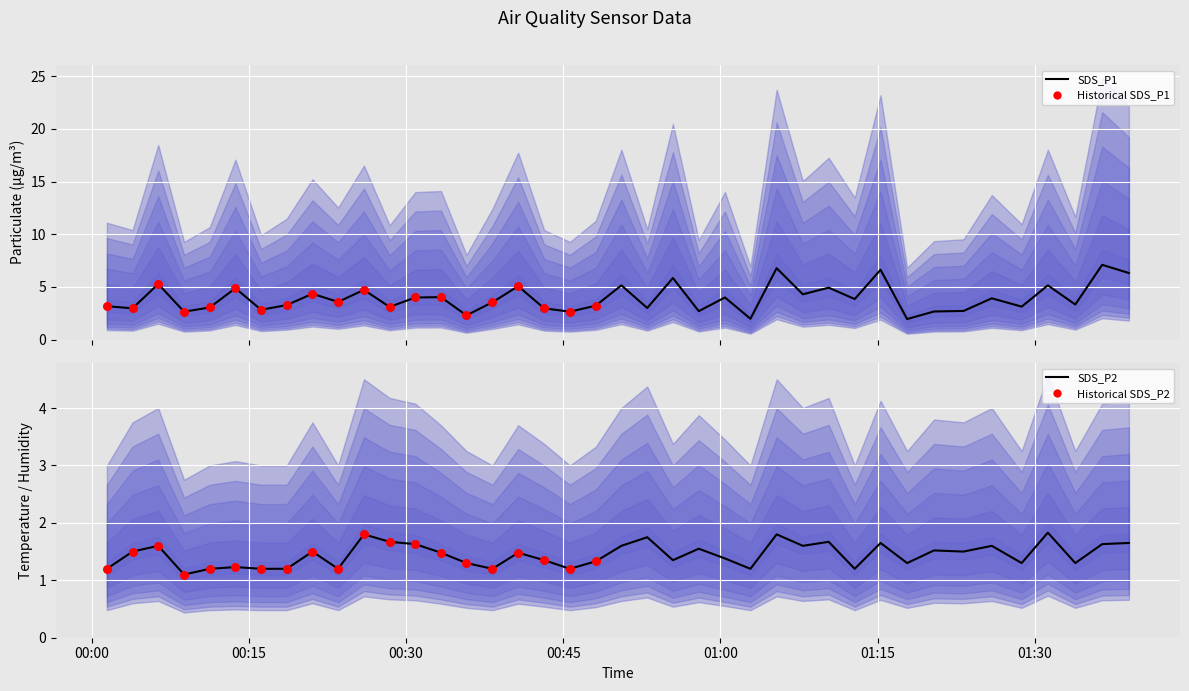

Which series reaches the minimum Y coordinate?

SDS_P2